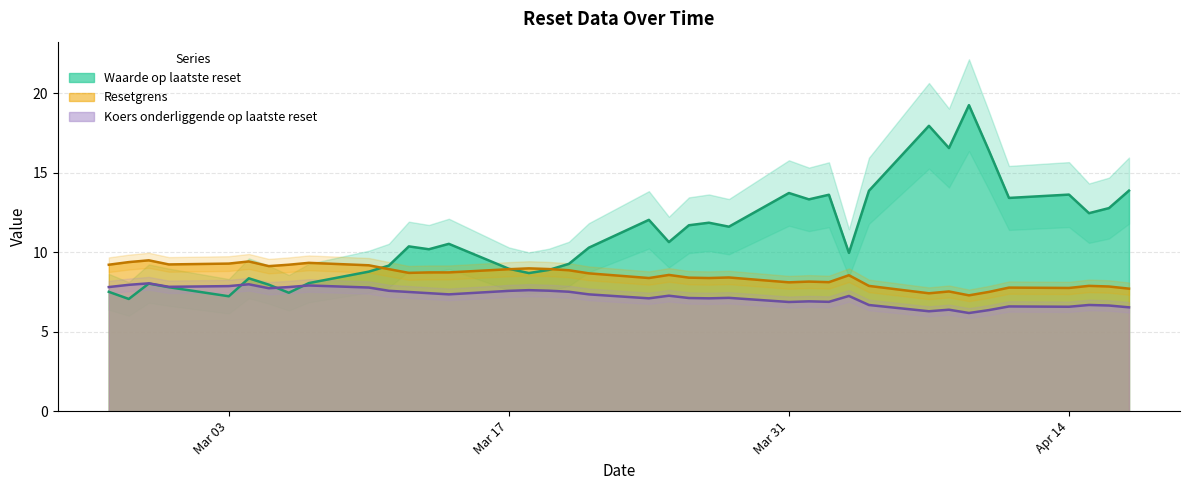

Between 2025-04-04 and 2025-02-26, which series saw the biggest shift?

Waarde op laatste reset